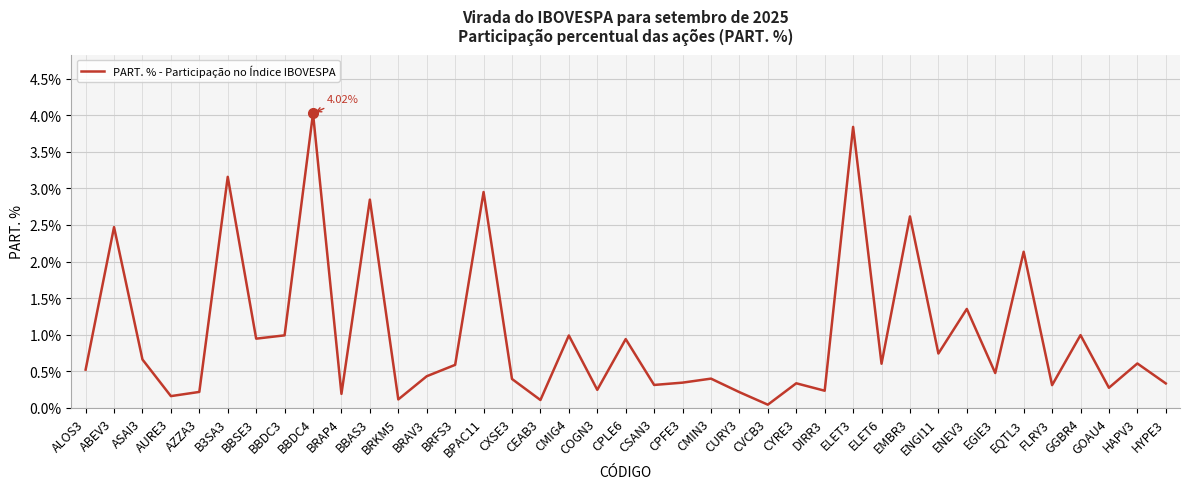

What is the difference between the values at CMIG4 and BRAP4?

0.8